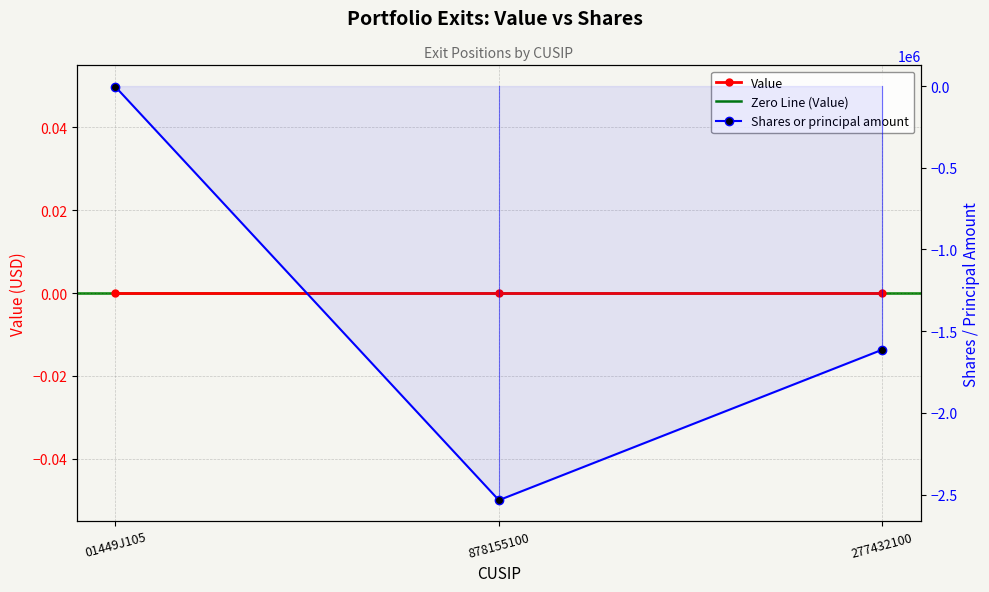

What is the value of the 1st point from the left?

-5300